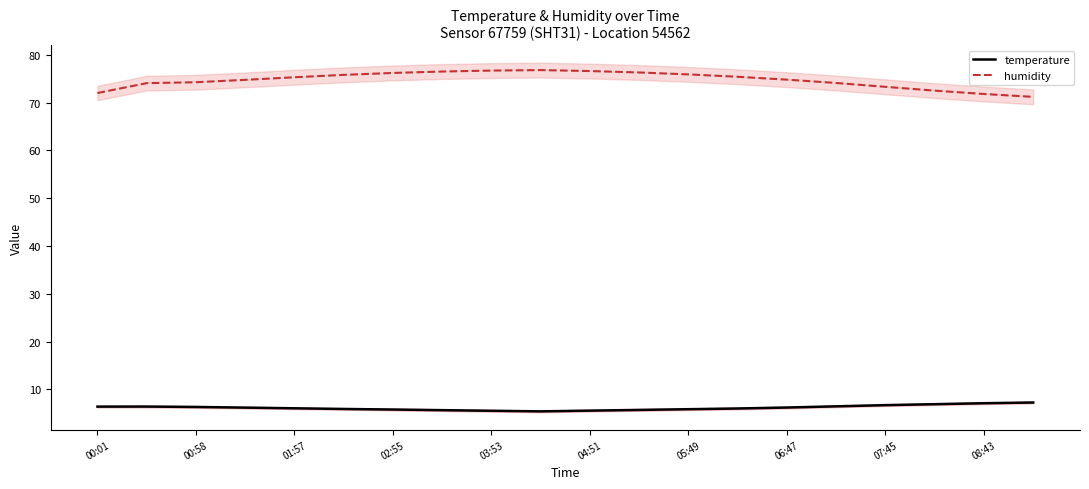

True or false: humidity has a value of 104.9 at 06:47.

False